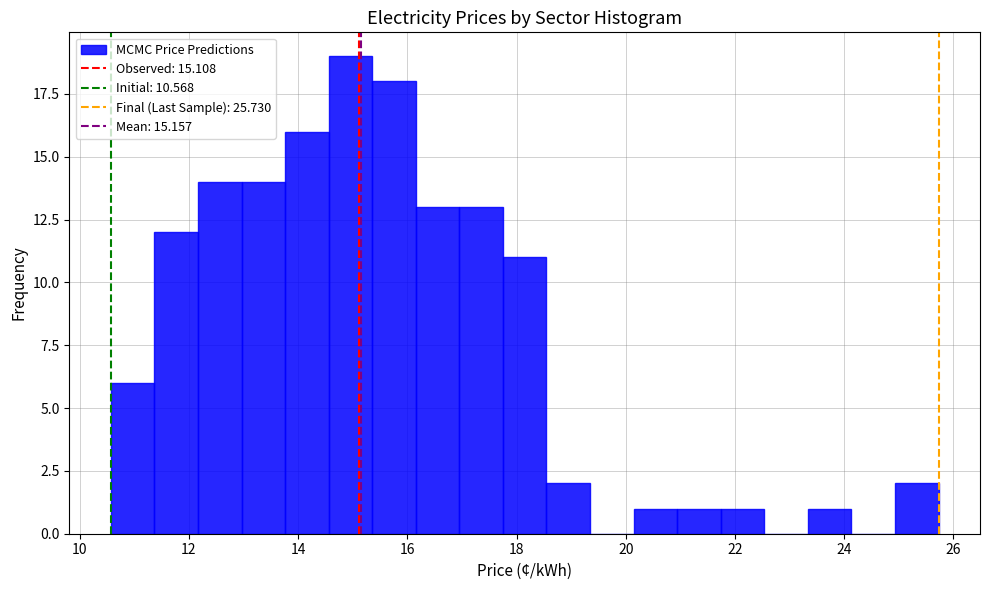

Read against the x-axis, roughly where is the centre of the tallest bar?

15.0